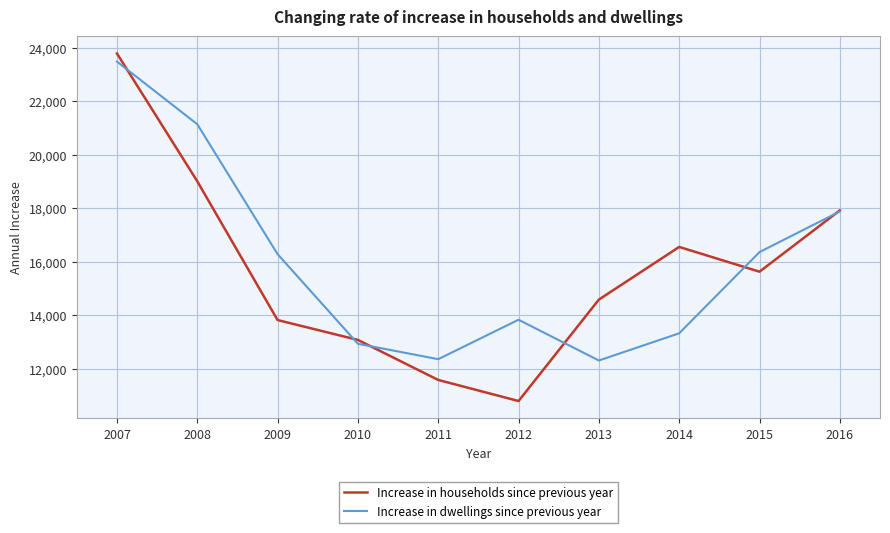

The Increase in dwellings since previous year series shows 22002 at 2012. True or false?

False